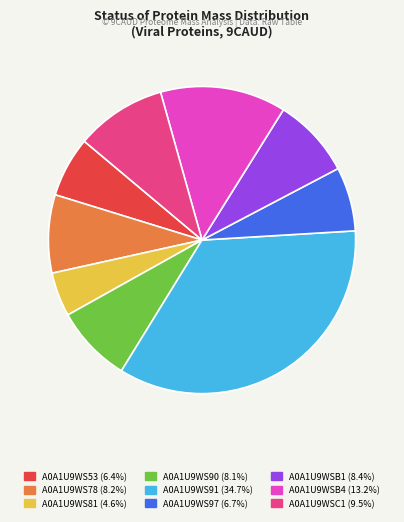

Do A0A1U9WSB1 (8.4%) and A0A1U9WS81 (4.6%) together represent more than half of the pie?

No